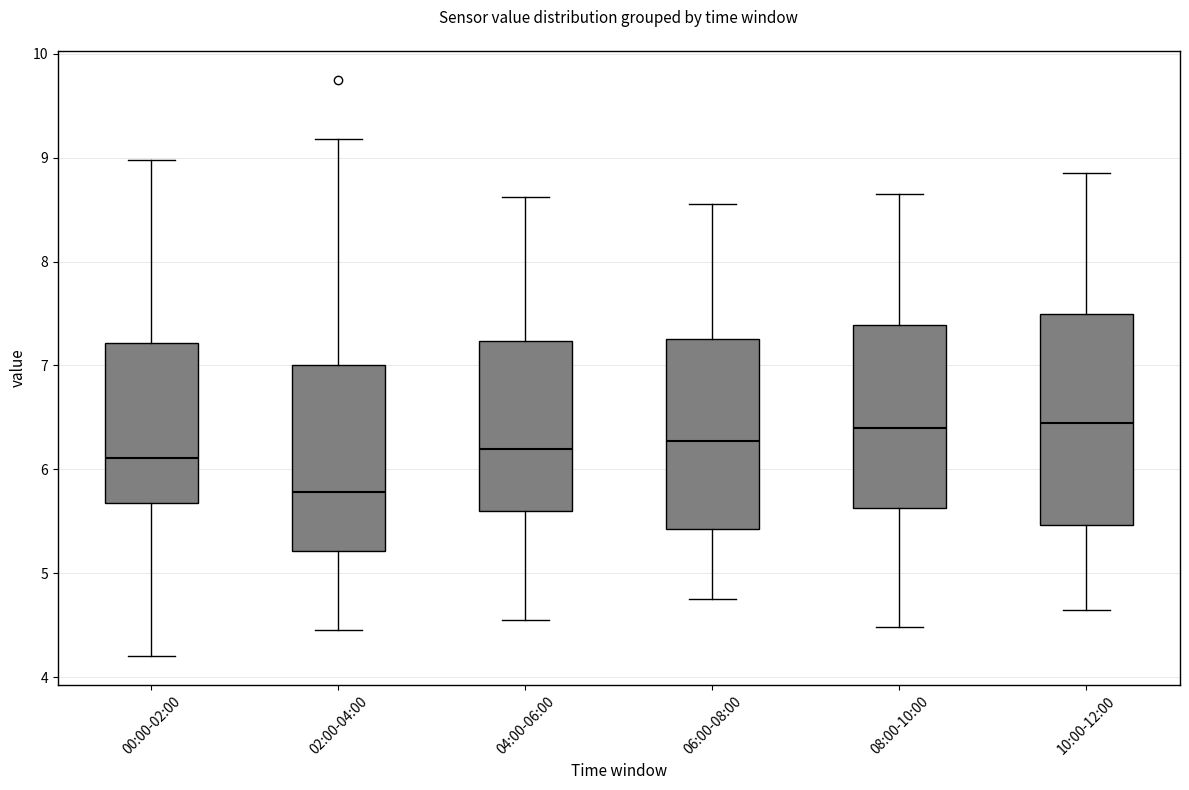

Reading left to right, transcribe this box plot: for each box, give where its median line is, the range the box spans, and where its two whiskers end, as read against the y-axis. The values are not printed on the chart, so give them approximately, as read against the axis.

00:00-02:00: median 6.1, box 5.7 to 7.2, whiskers 4.2 to 9.0
02:00-04:00: median 5.8, box 5.2 to 7.0, whiskers 4.5 to 9.2
04:00-06:00: median 6.2, box 5.6 to 7.2, whiskers 4.6 to 8.6
06:00-08:00: median 6.3, box 5.4 to 7.3, whiskers 4.8 to 8.6
08:00-10:00: median 6.4, box 5.6 to 7.4, whiskers 4.5 to 8.7
10:00-12:00: median 6.5, box 5.5 to 7.5, whiskers 4.7 to 8.9